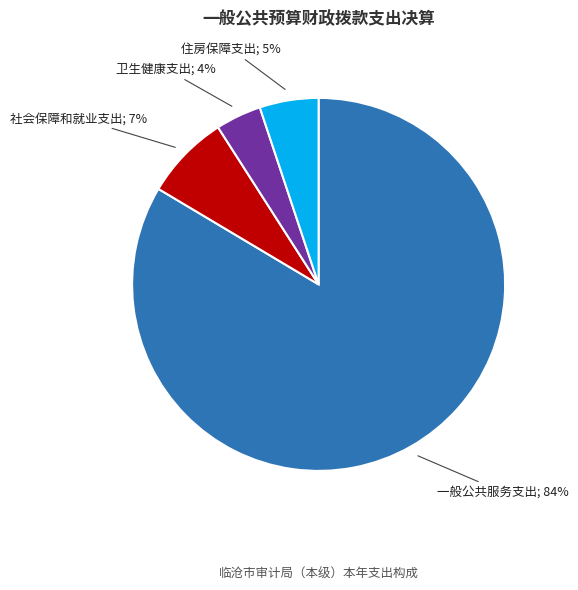

How many segments does this pie chart have?

4